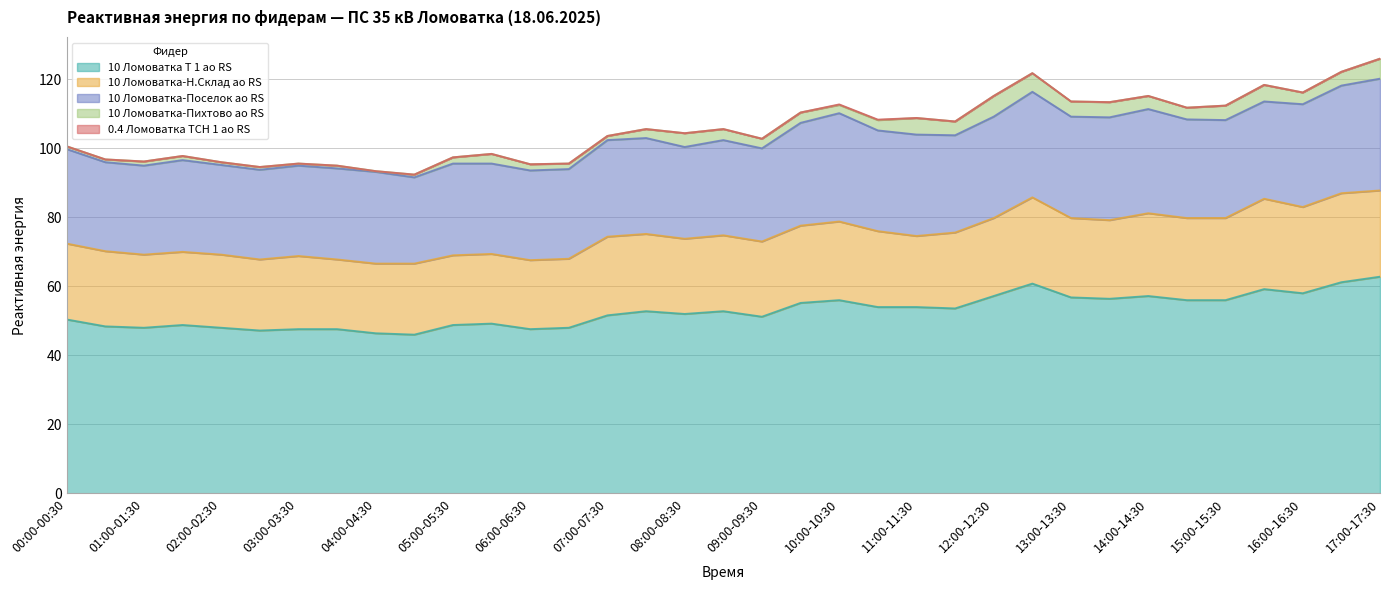

What is the average value of the 10 Ломоватка-Пихтово ао RS series?

2.8